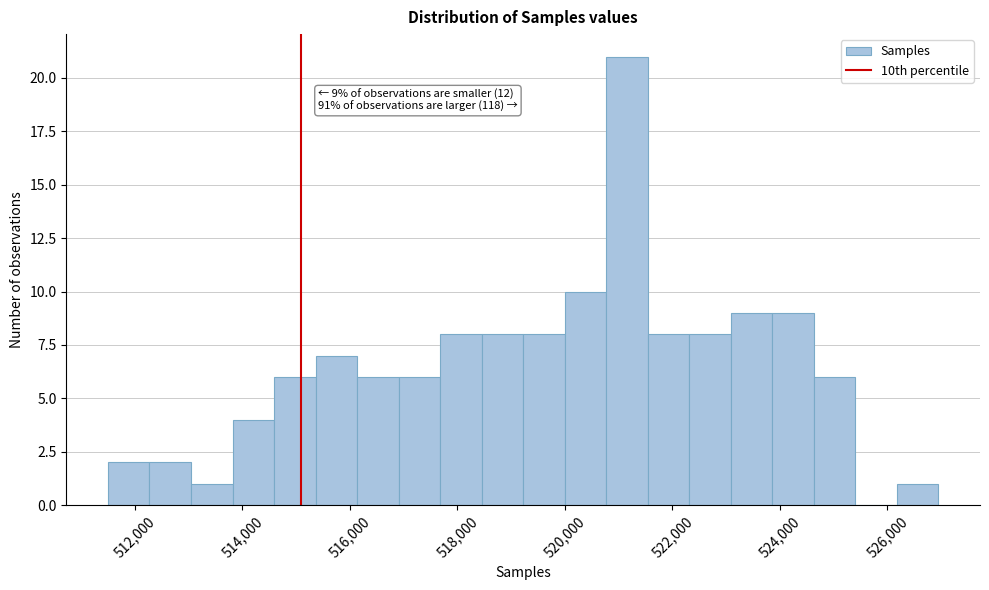

Around what value on the x-axis is the tallest bar? Give the approximate position of its centre, as read against the axis.

521200